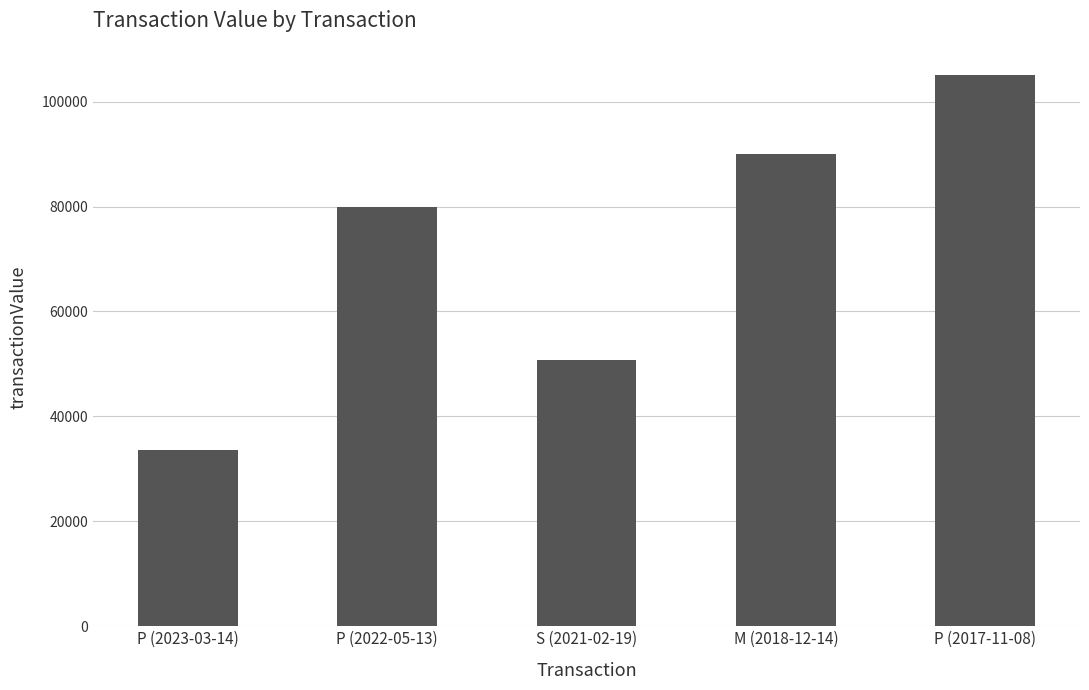

True or false: the data shows 71367 at P (2017-11-08).

False